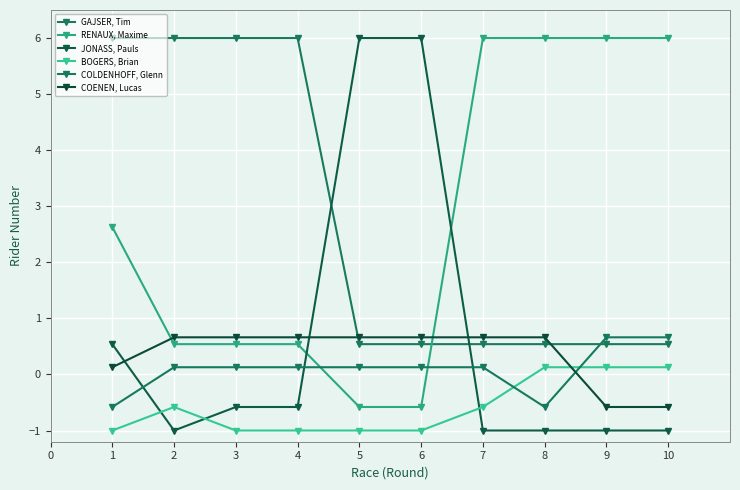

True or false: JONASS, Pauls and RENAUX, Maxime cross at least once.

True